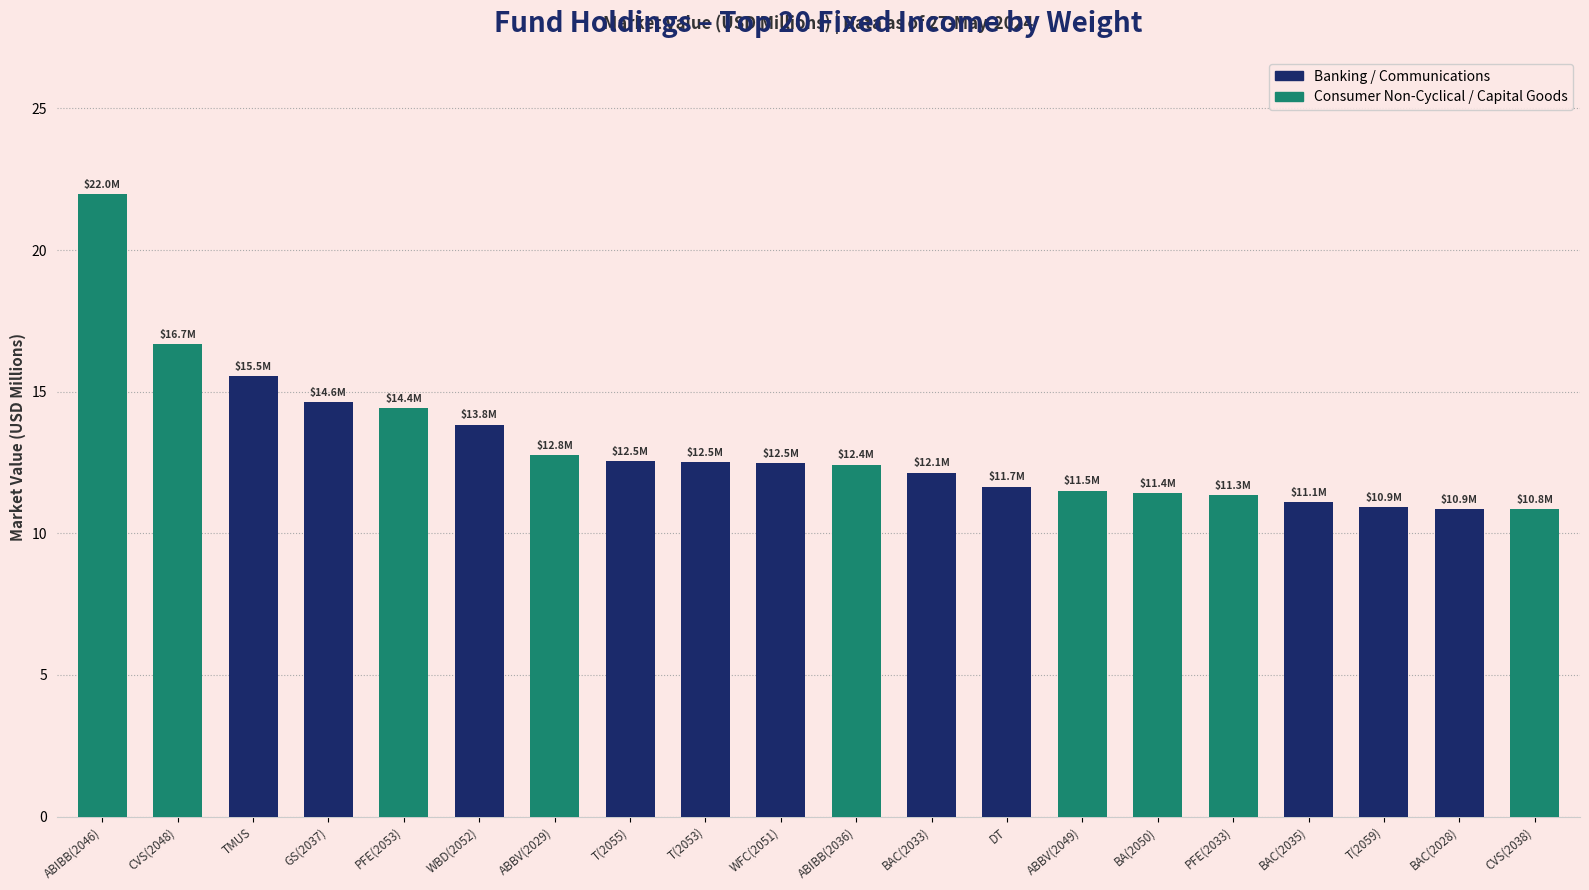

Count the number of categories in the chart.

20